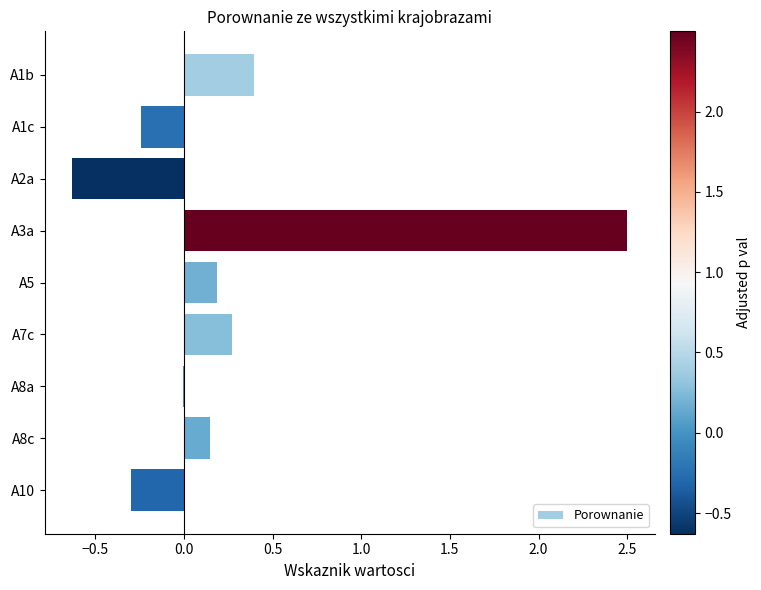

What value does the data have at A10?

-0.3